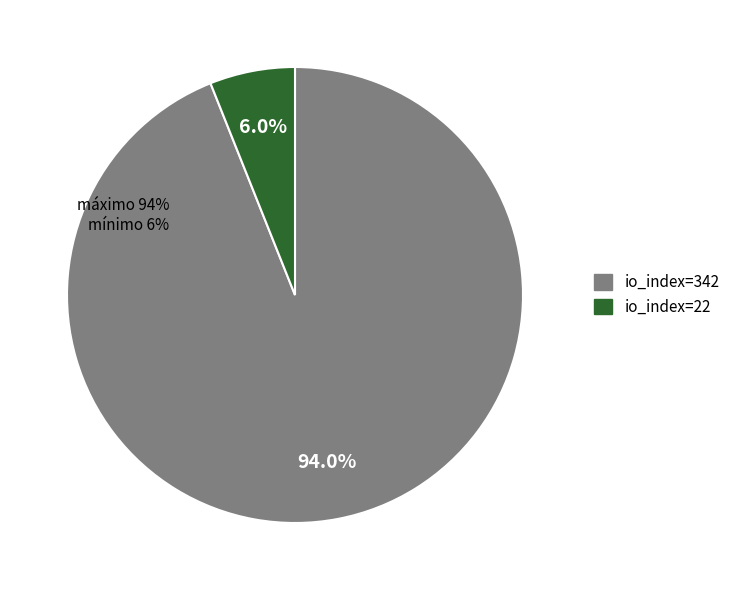

What percentage is the io_index=342 slice, to the nearest percent?

94%